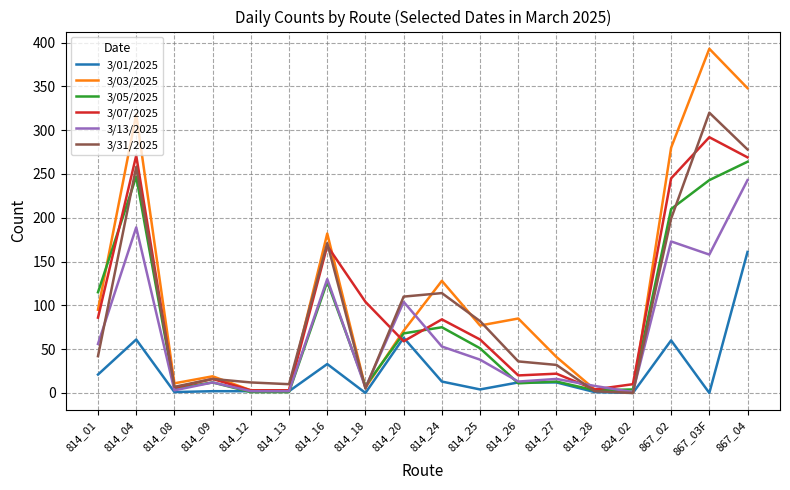

Is the value of 3/07/2025 at 814_28 greater than the value of 3/13/2025 at 814_26?

No